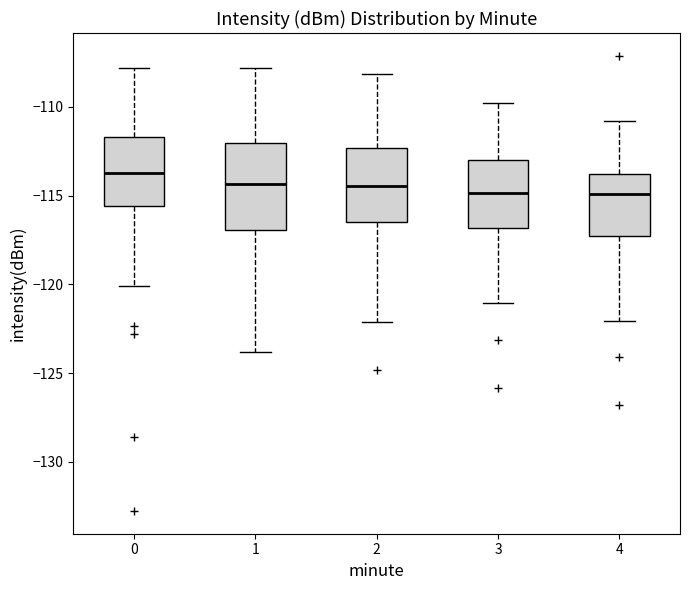

Comparing the boxes themselves (not the whiskers), which one is the tallest?

1